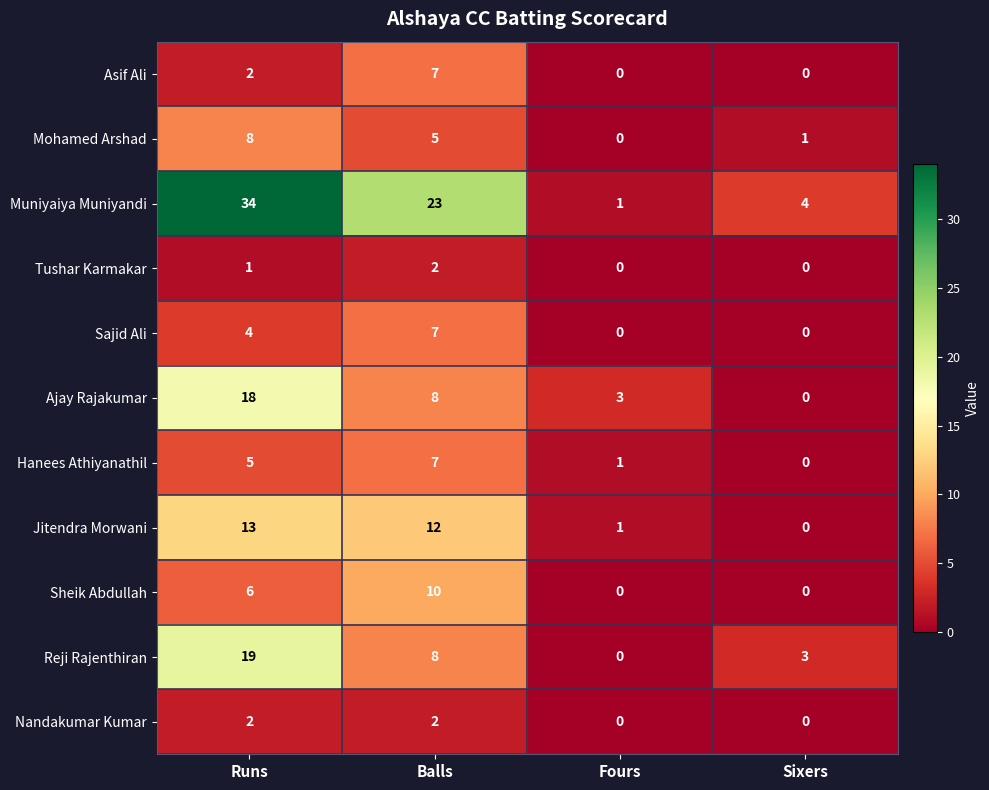

How many values in Reji Rajenthiran are above zero?

3